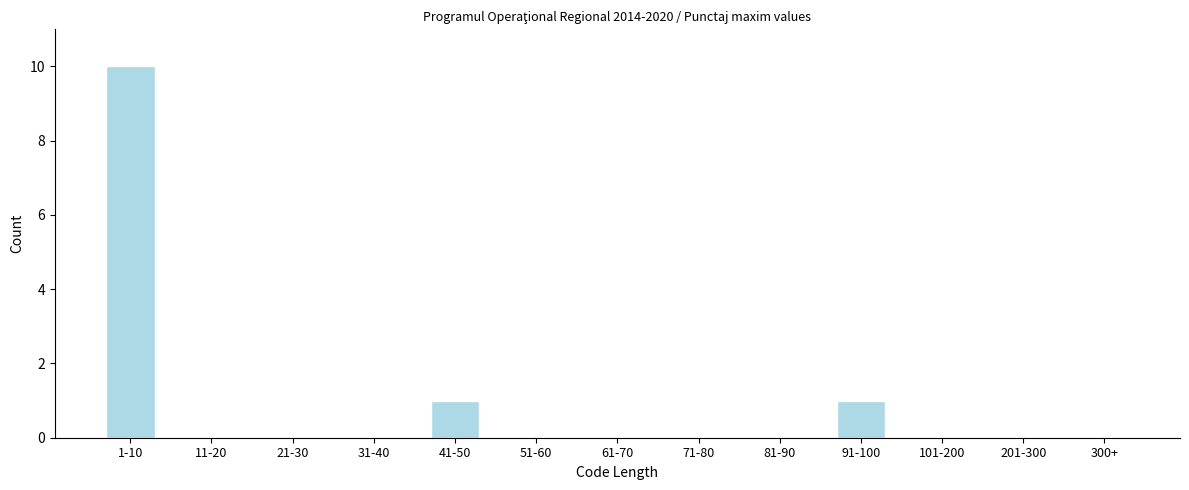

Reading left to right, transcribe all the data shown in this chart.

1-10=10	11-20=0	21-30=0	31-40=0	41-50=1	51-60=0	61-70=0	71-80=0	81-90=0	91-100=1	101-200=0	201-300=0	300+=0